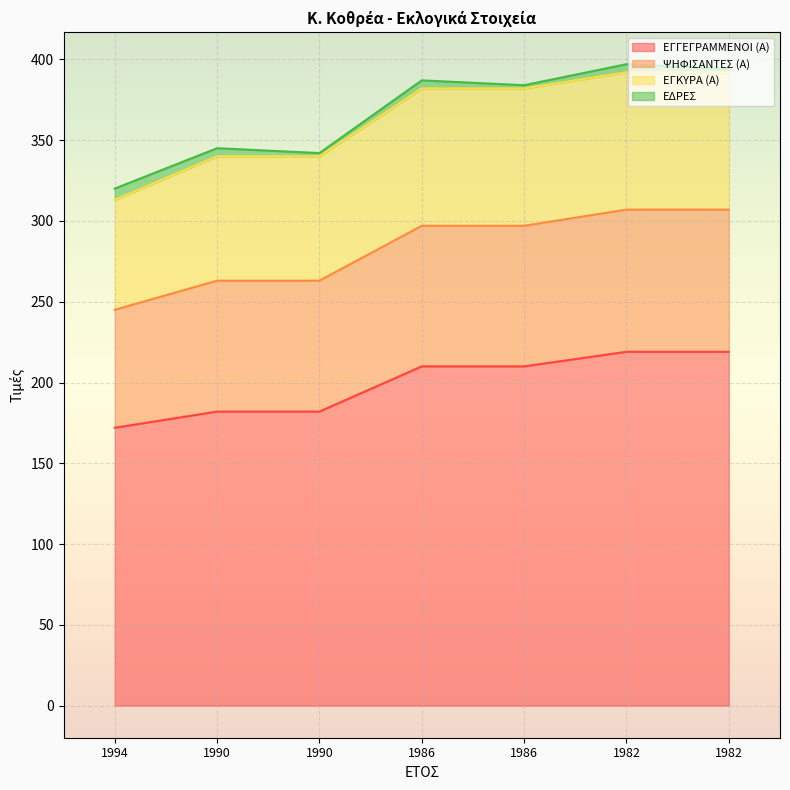

What is the label of the 5th point from the left?

1986_2